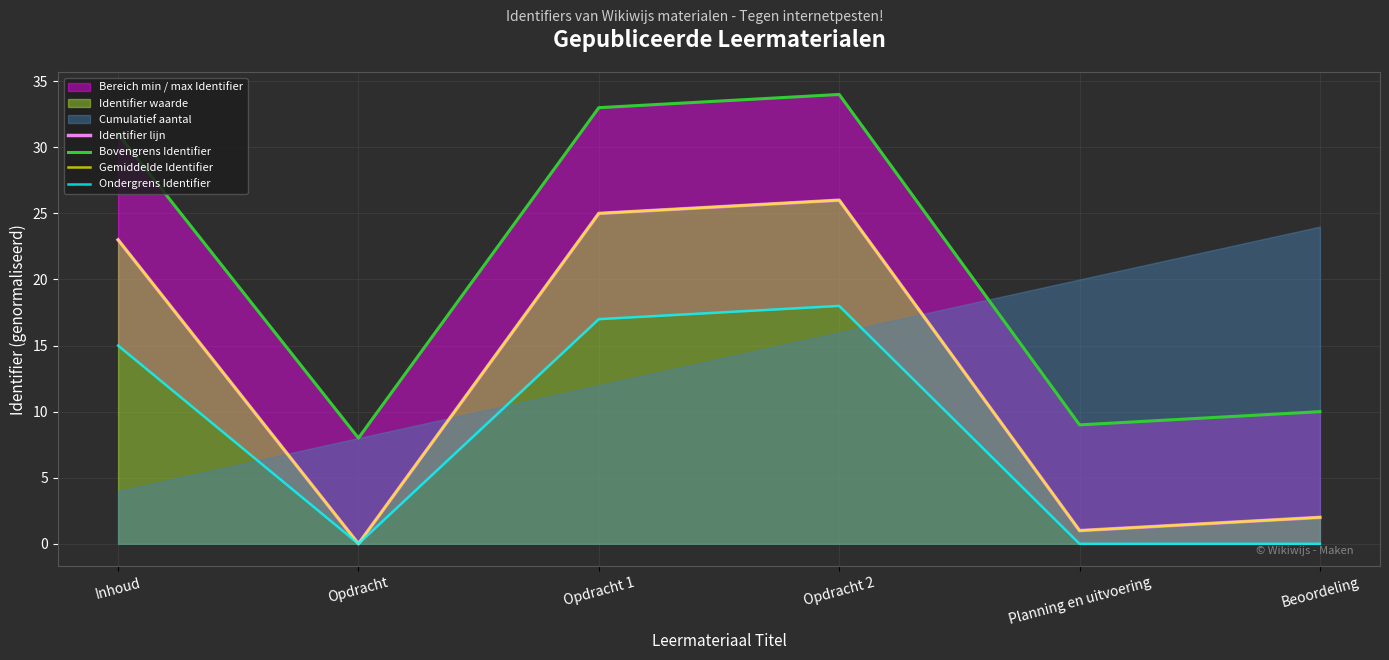

Reading left to right, transcribe all the data shown in this chart.

Identifier lijn: 23	0	25	26	1	2
Bovengrens Identifier: 31	8	33	34	9	10
Gemiddelde Identifier: 23	0	25	26	1	2
Ondergrens Identifier: 15	0	17	18	0	0